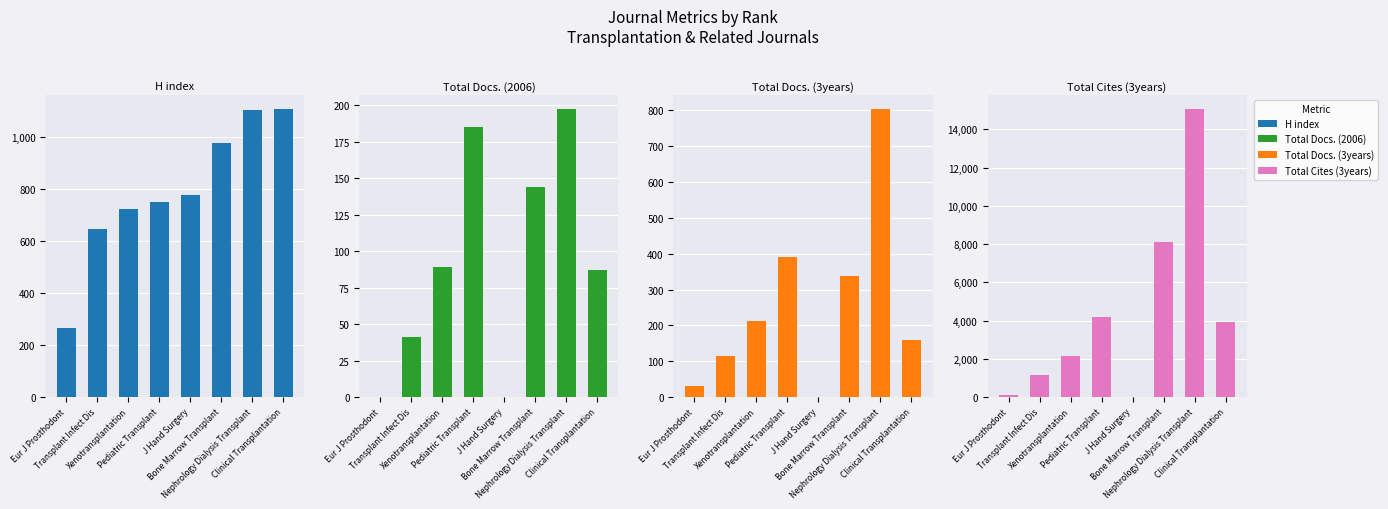

What is the sum of the Total Cites (3years) values at Xenotransplantation and Transplant Infect Dis?

3329